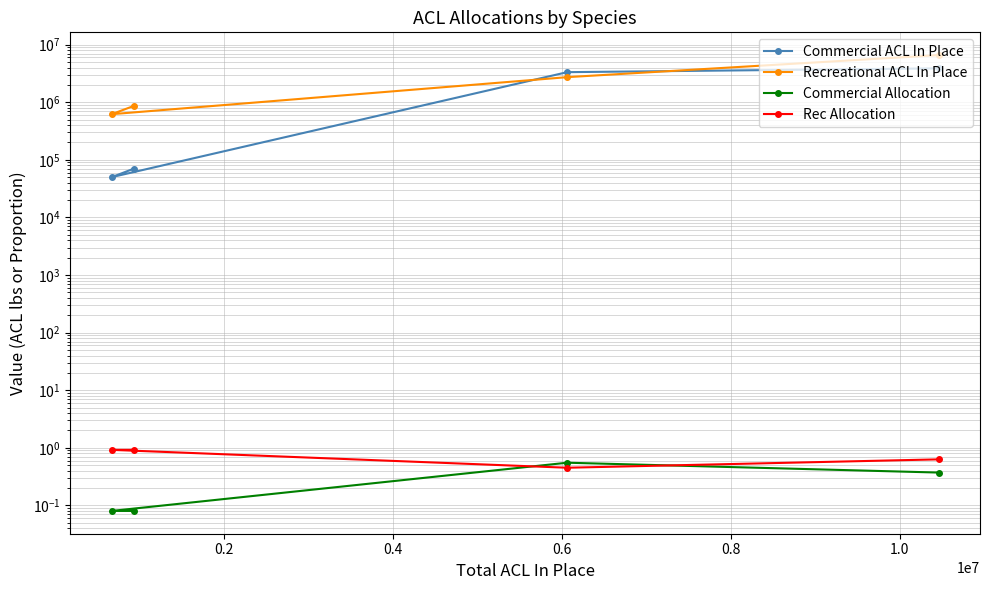

How many data points in Commercial ACL In Place are above 3330000?

1